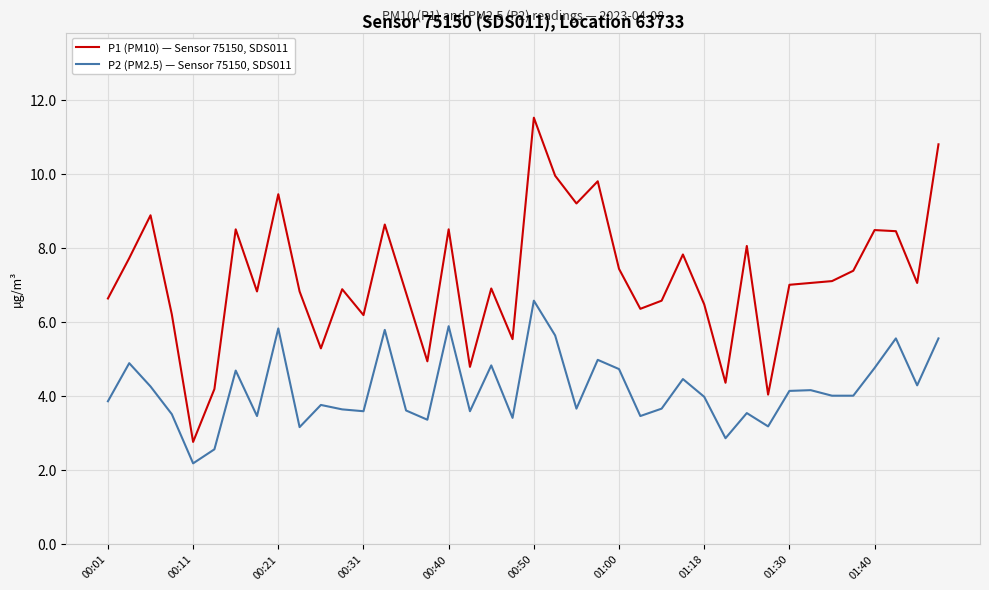

List the series in order of their peak value, highest first.

P1 (PM10) — Sensor 75150, SDS011, P2 (PM2.5) — Sensor 75150, SDS011